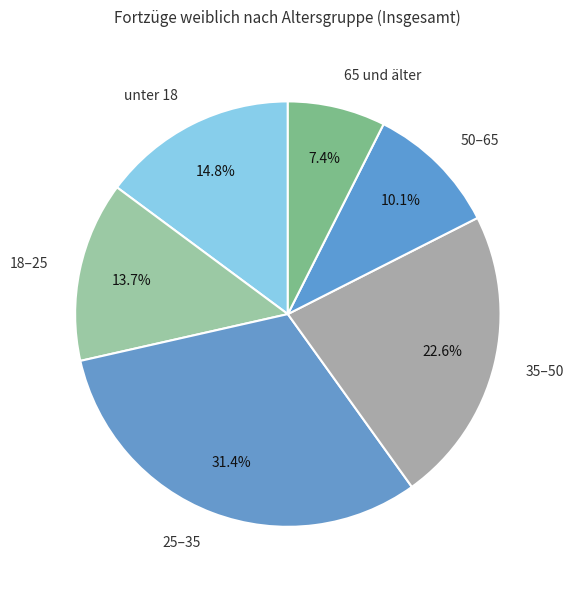

How many segments does this pie chart have?

6